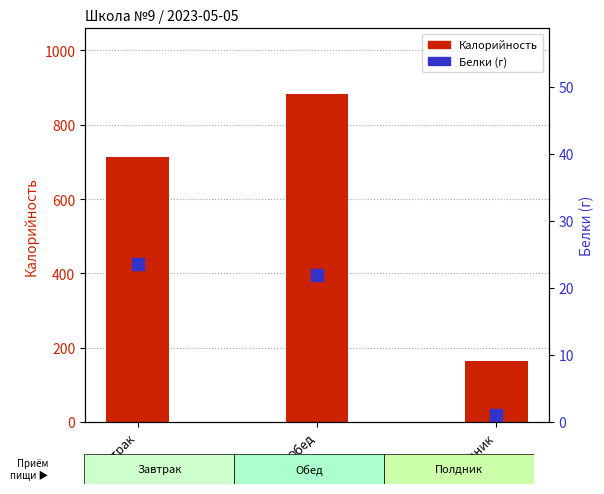

Reading left to right, what are all the values shown in this chart?

Калорийность: Завтрак=714.0	Обед=883.0	Полдник=163.0
Белки (г): Завтрак=23.5	Обед=21.9	Полдник=0.9